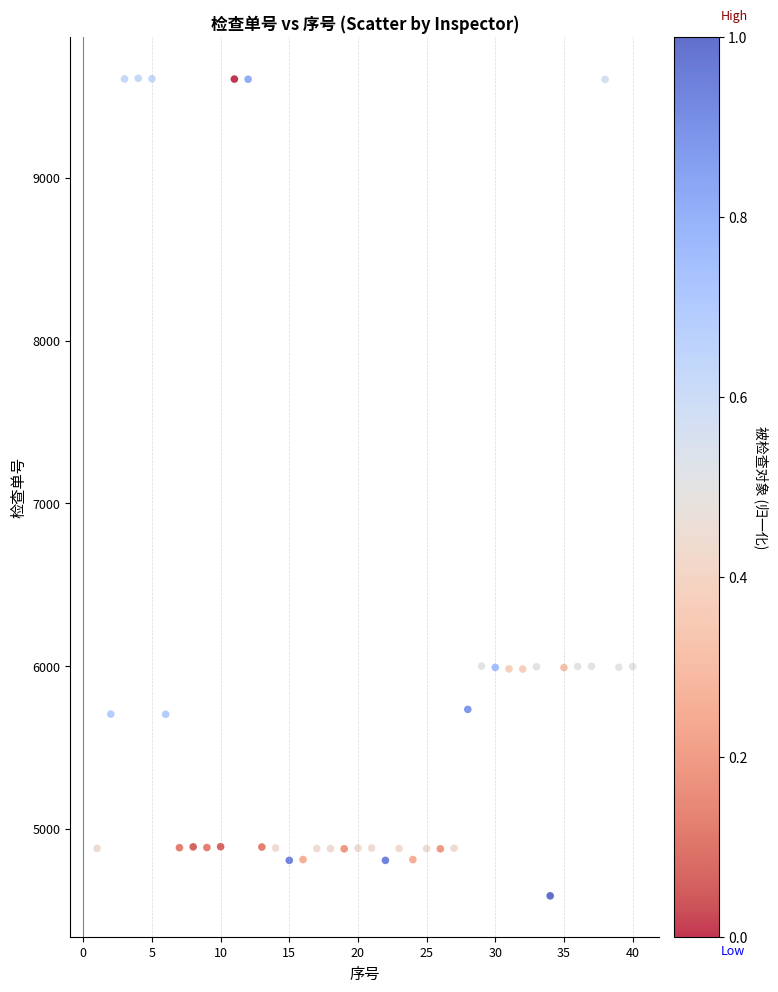

What is the range of X values (max minus min)?

39